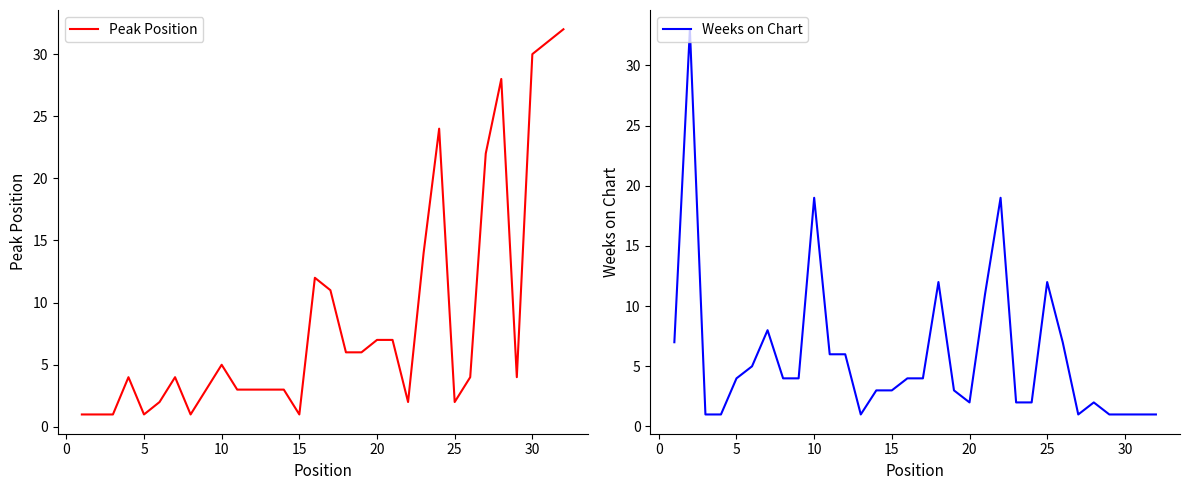

True or false: Weeks on Chart has a value of 2 at 18.

False